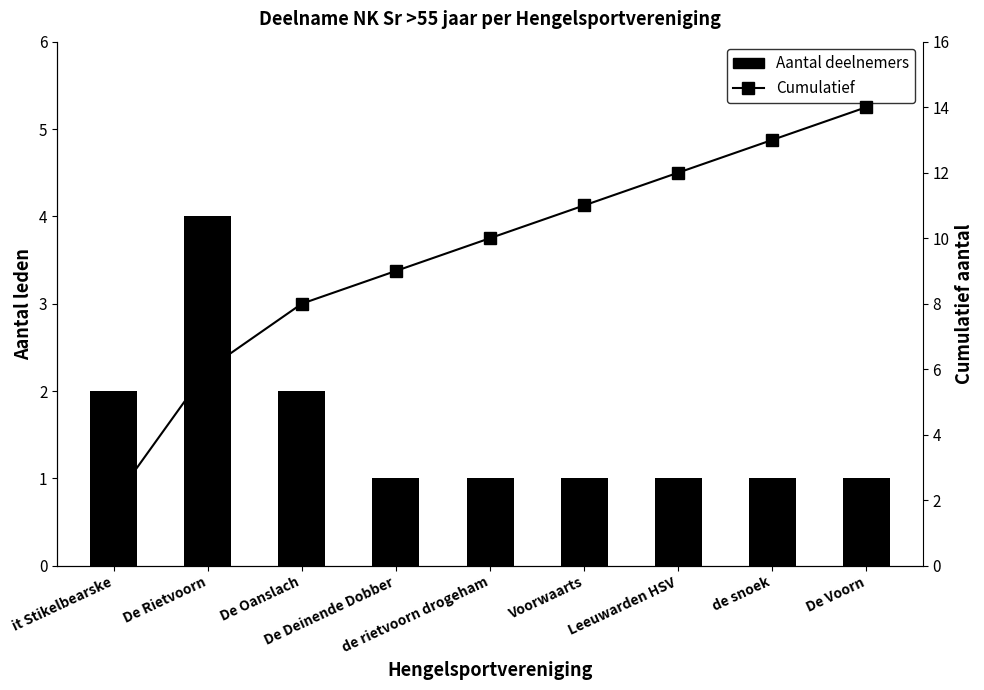

Which series has the widest spread of values?

Cumulatief